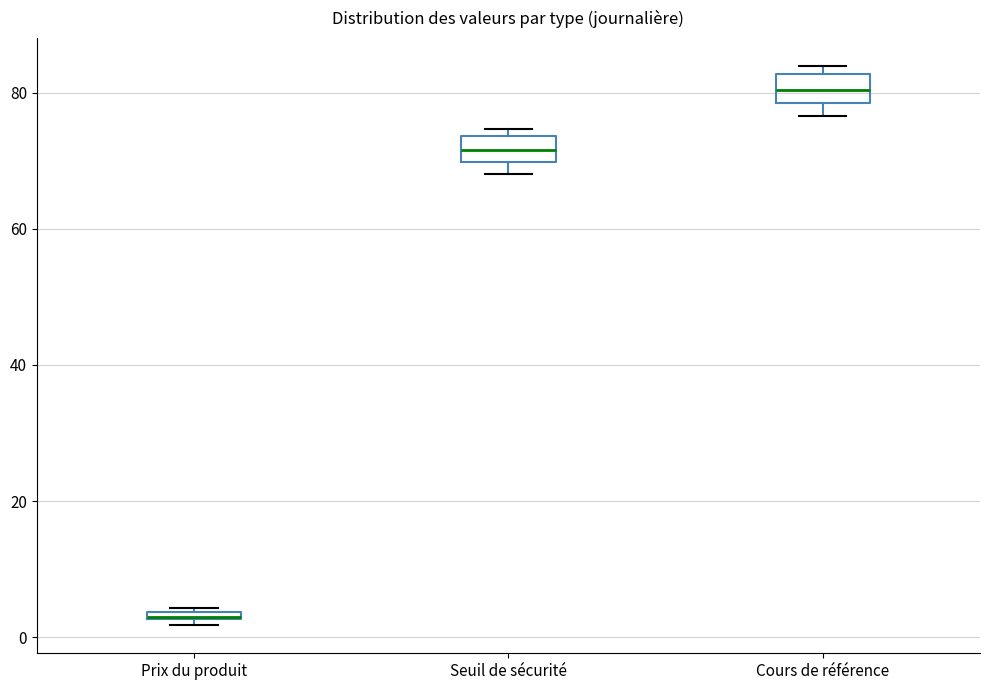

Where is the upper edge of the box for Prix du produit on the y-axis? The values are not printed on the chart, so give them approximately, as read against the axis.

4